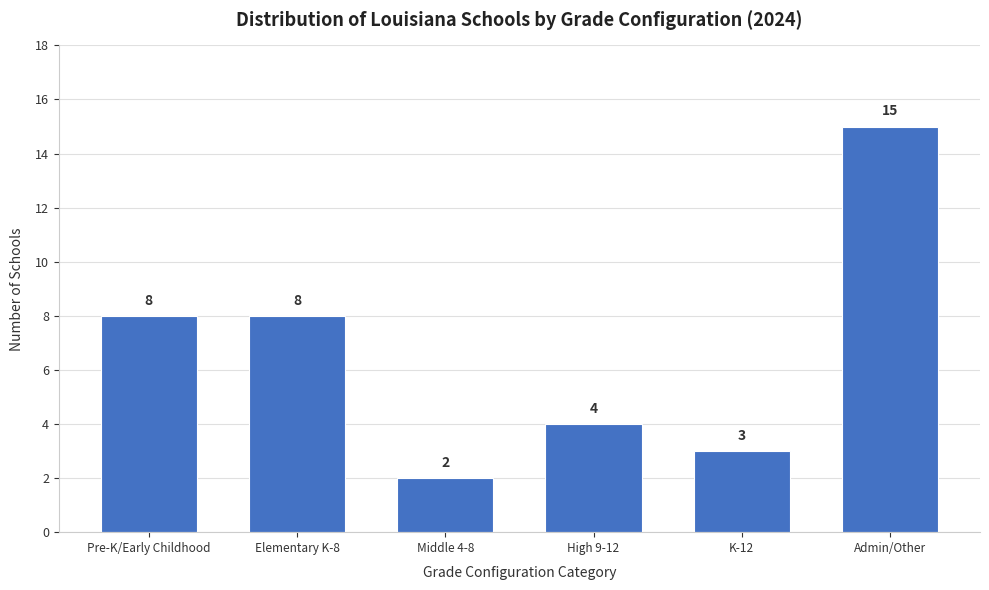

Reading left to right, what are all the values shown in this chart?

8	8	2	4	3	15